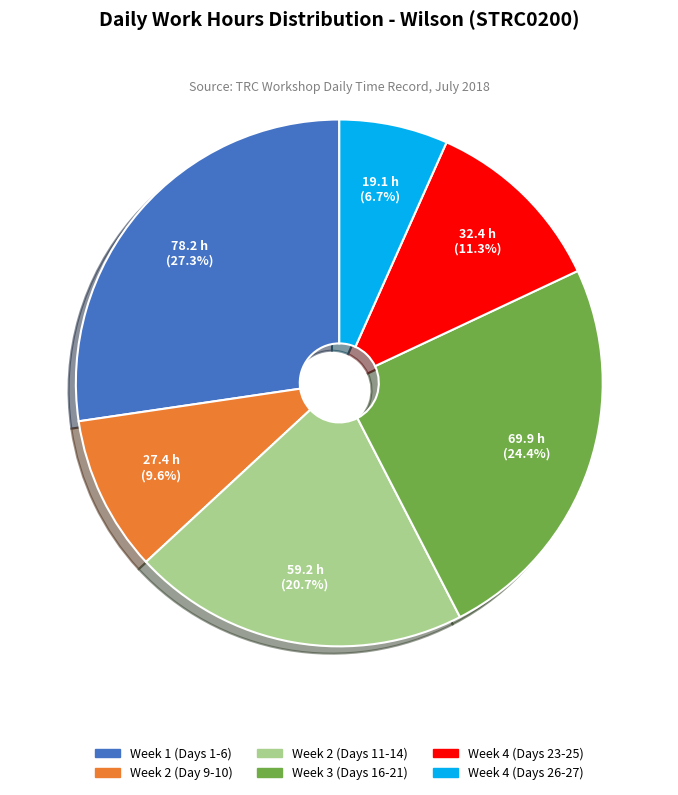

Does any single category account for the majority?

No